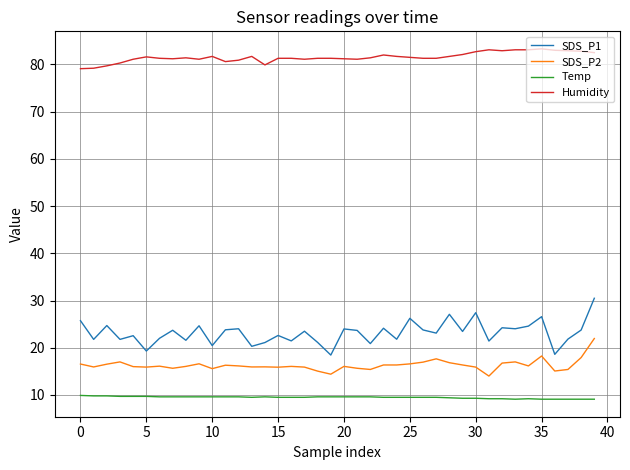

What is the difference between the maximum and minimum values in the Humidity series?

4.2